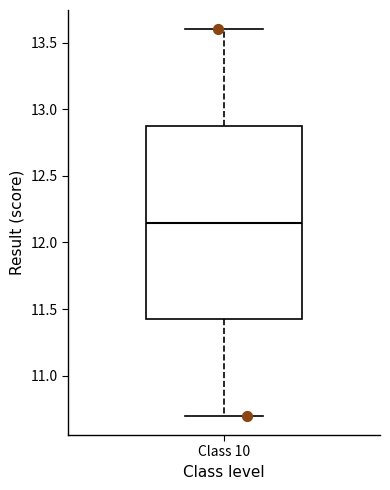

Read this box plot against the y-axis: the position of the median line, the range covered by the box, and the ends of both whiskers. The values are not printed on the chart, so give them approximately, as read against the axis.

median 12.15, box 11.45 to 12.90, whiskers 10.70 to 13.60